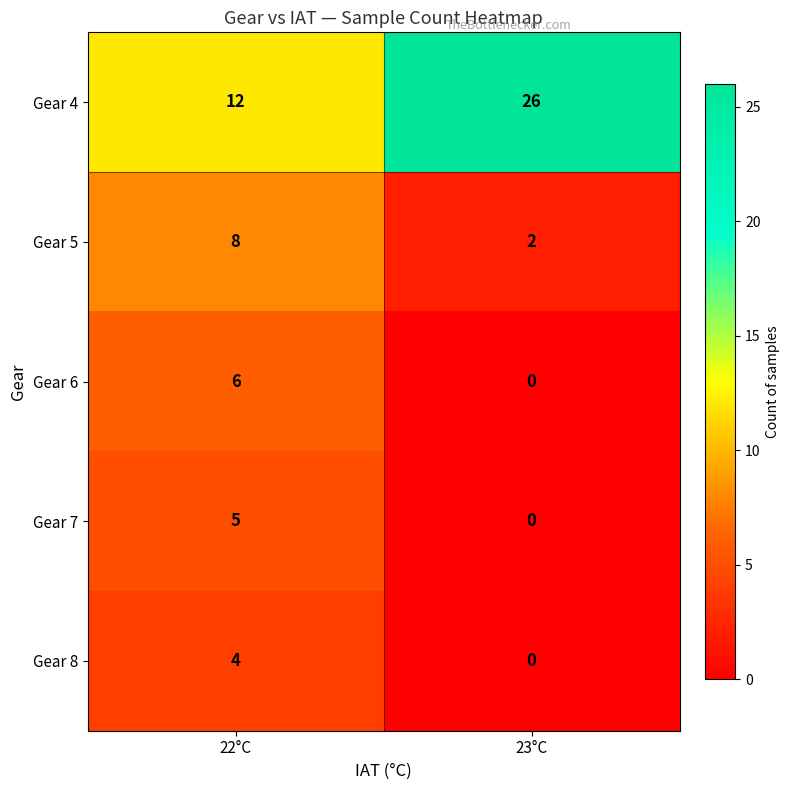

What is the highest value of the Gear 5 series?

8